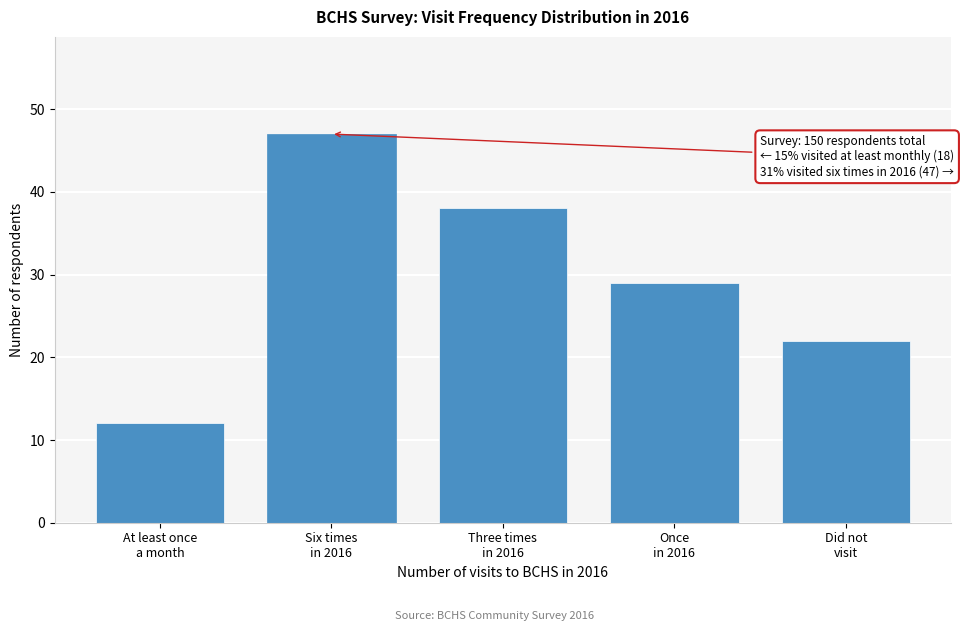

Reading left to right, extract all data points from this chart.

12	47	38	29	22